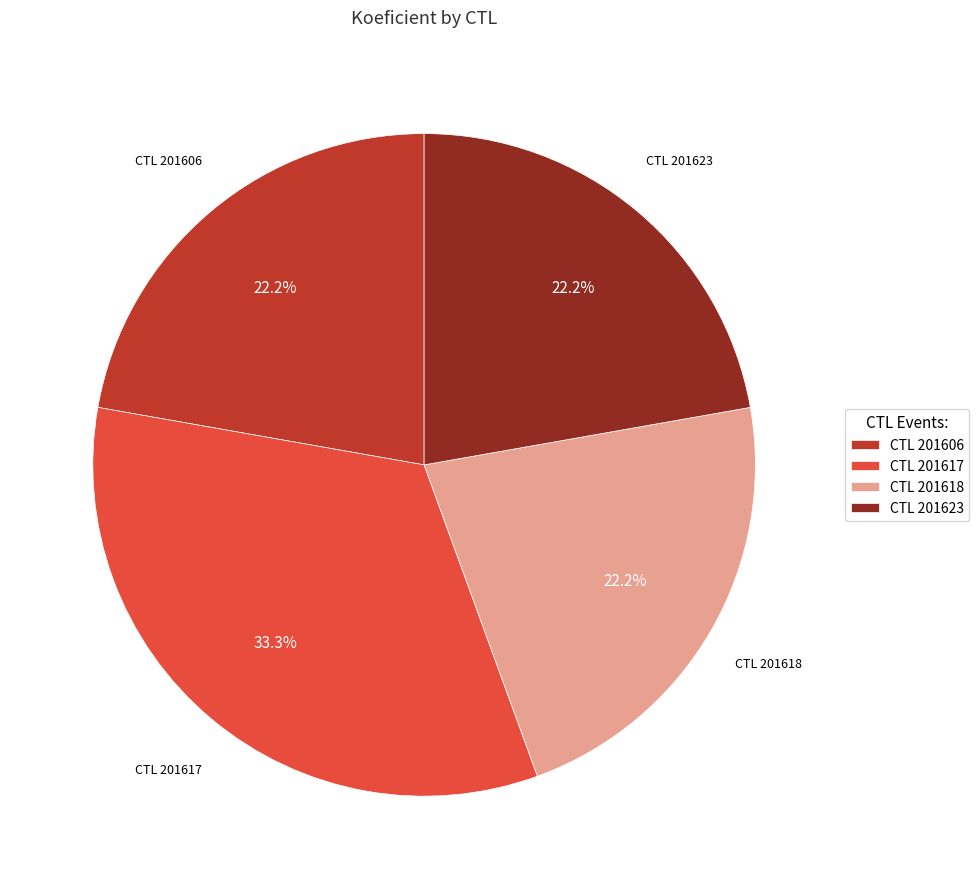

Is there a majority slice in this chart?

No